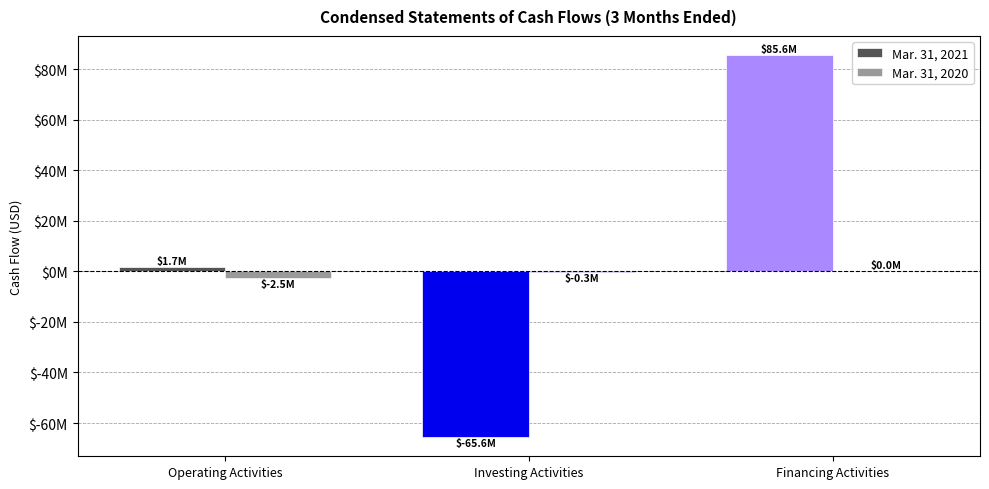

Where is Mar. 31, 2020 nearest to the value -1235511?

Investing Activities